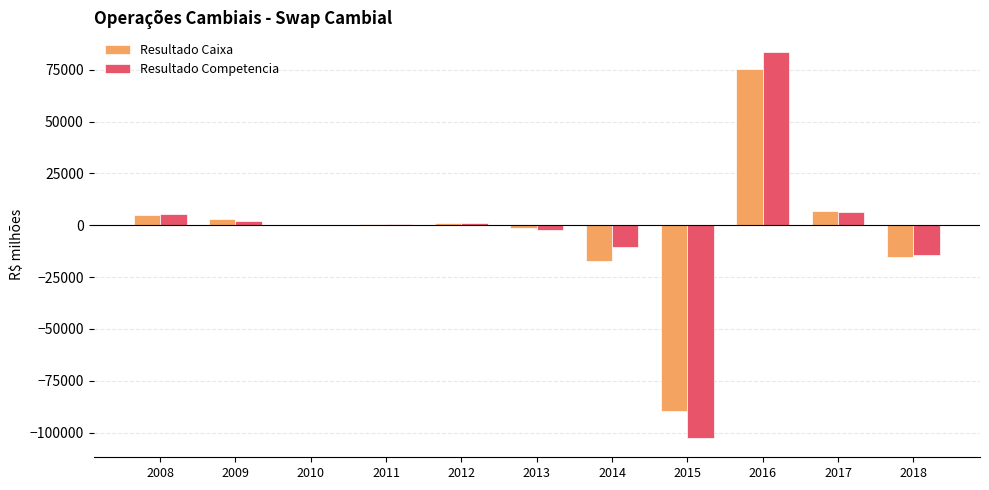

What is the spread (max minus min) of values at 2014?

6648.2